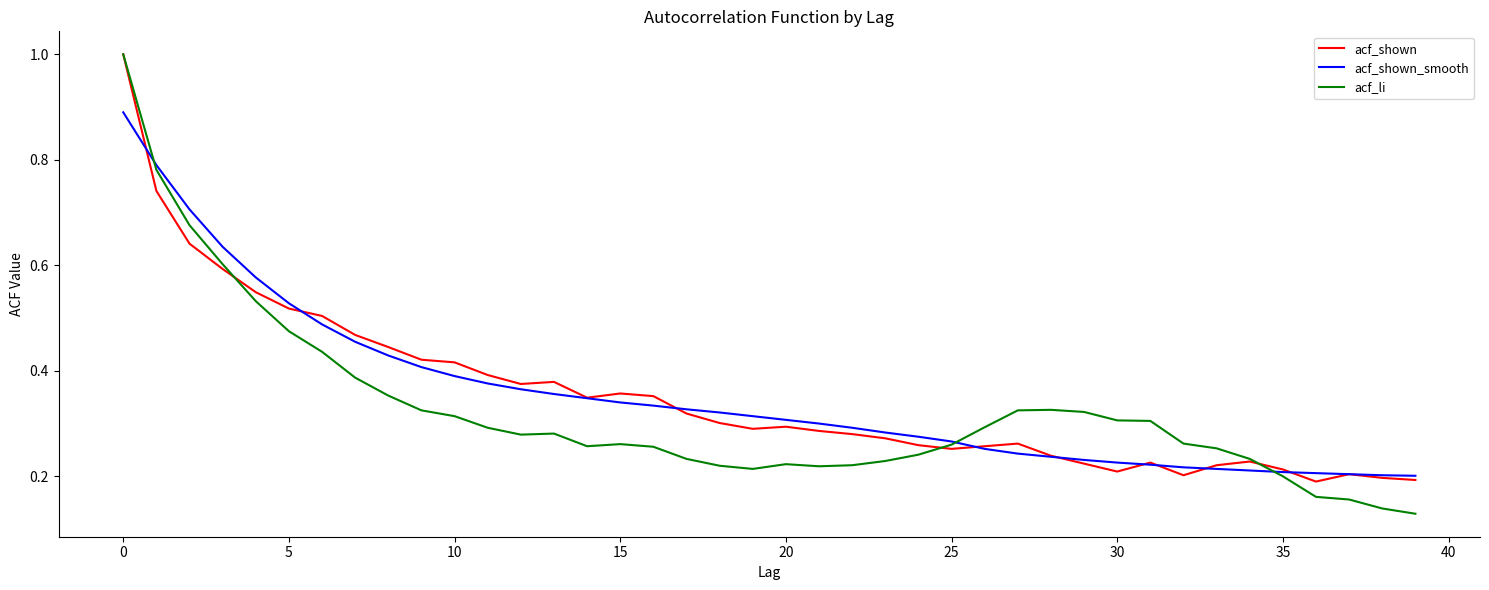

What is the highest value of the acf_li series?

1.0